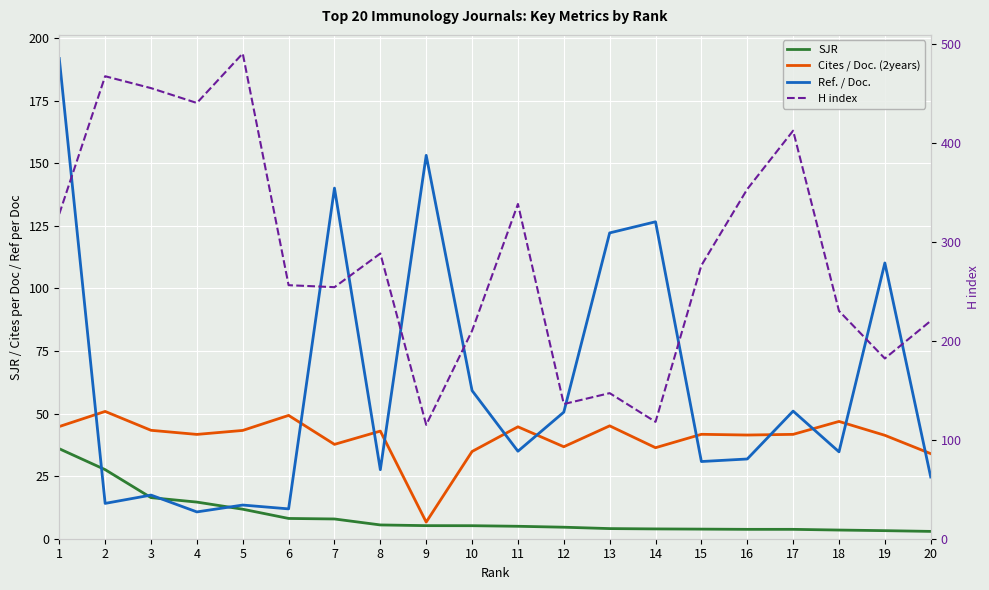

Is the value of Cites / Doc. (2years) at 8 greater than the value of SJR at 11?

Yes